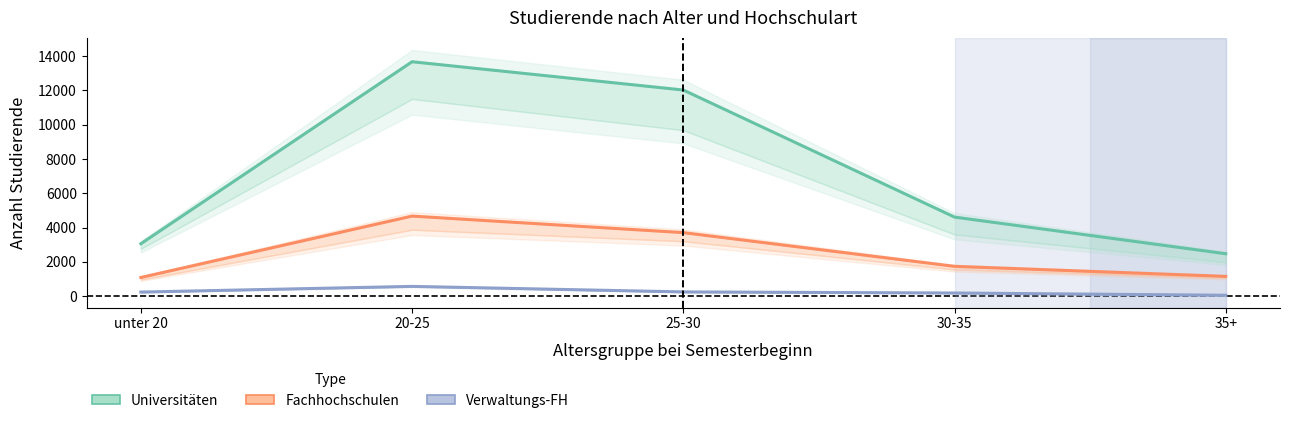

Reading left to right, list all the values displayed in this chart.

Universitäten (insgesamt): unter 20=3054	20-25=13668	25-30=12019	30-35=4609	35+=2471
Fachhochschulen (insgesamt): unter 20=1086	20-25=4667	25-30=3703	30-35=1736	35+=1151
Verwaltungsfachhochschulen (insgesamt): unter 20=235	20-25=567	25-30=245	30-35=181	35+=50